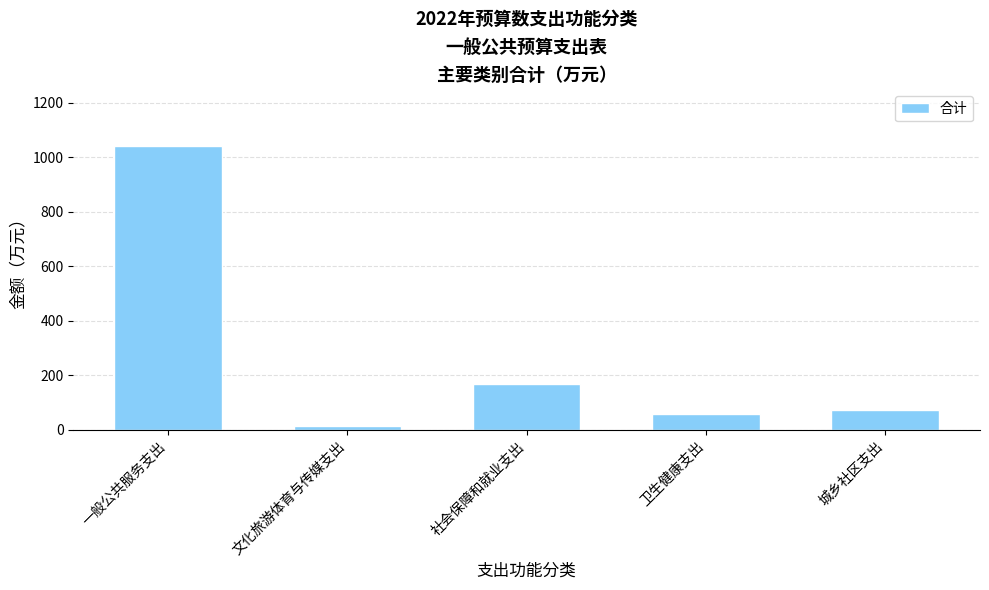

What is the value of the 4th bar from the left?

57.4